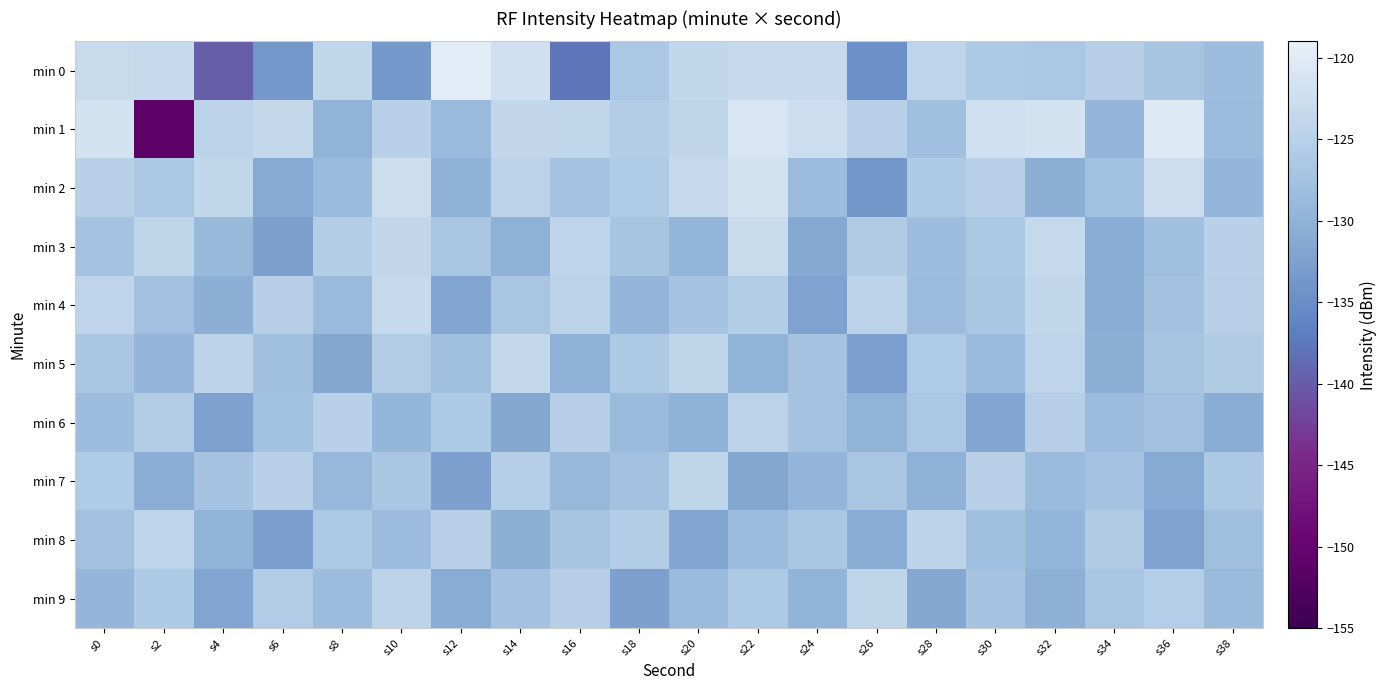

At which category is the sum across all series the highest?

s22